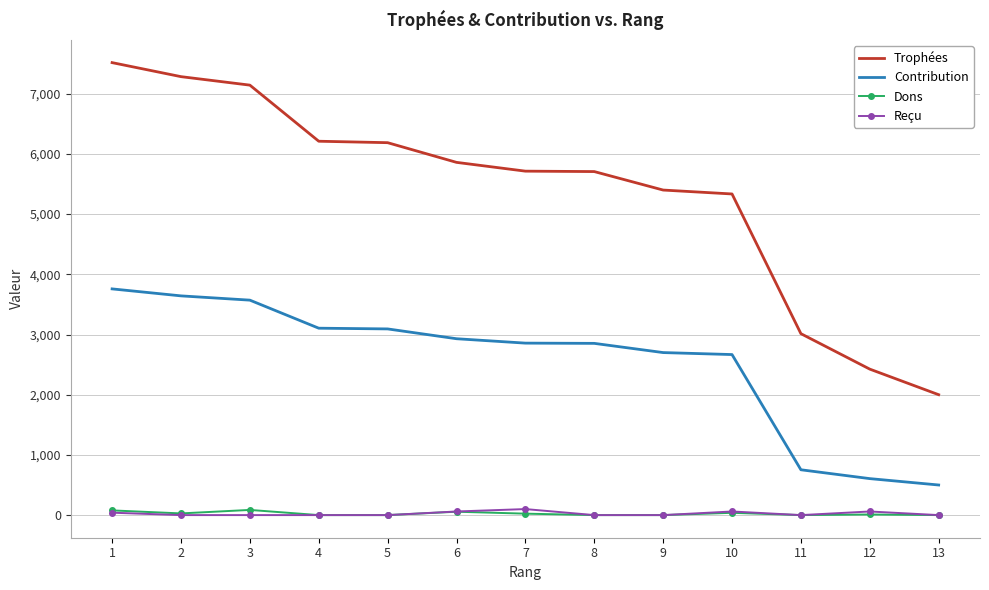

Which series has the widest spread of values?

Trophées